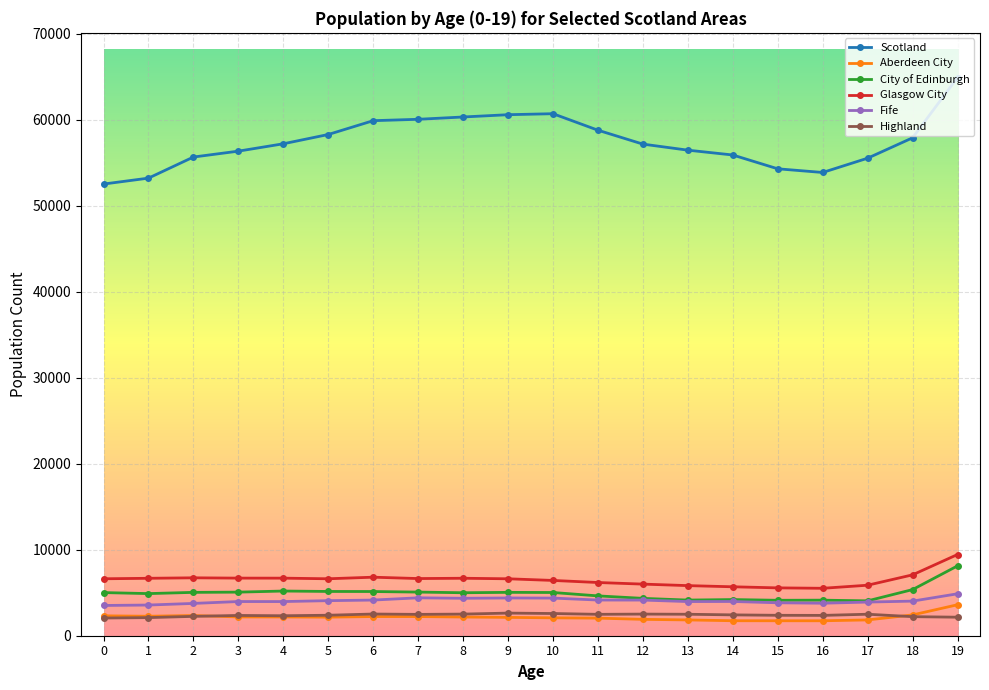

Between 1 and 10, which series saw the biggest shift?

Scotland